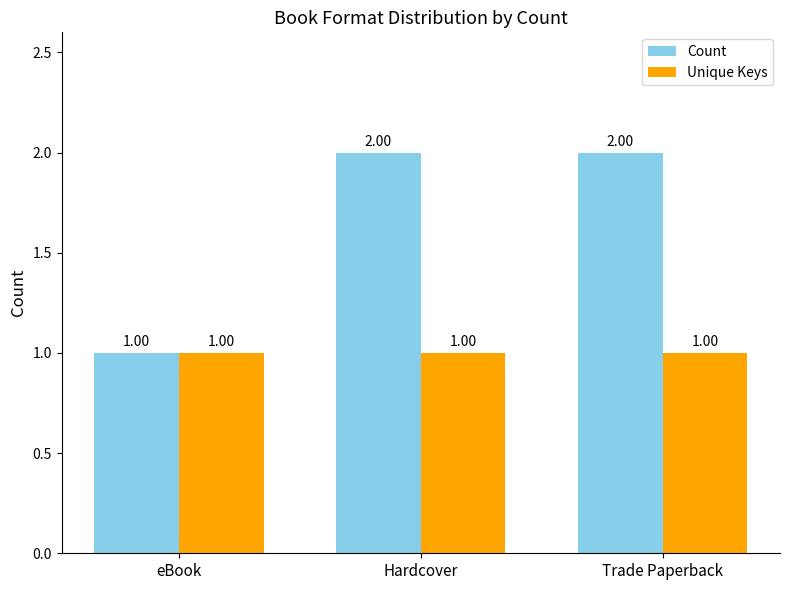

List the series in order of their peak value, lowest first.

Unique Keys, Count